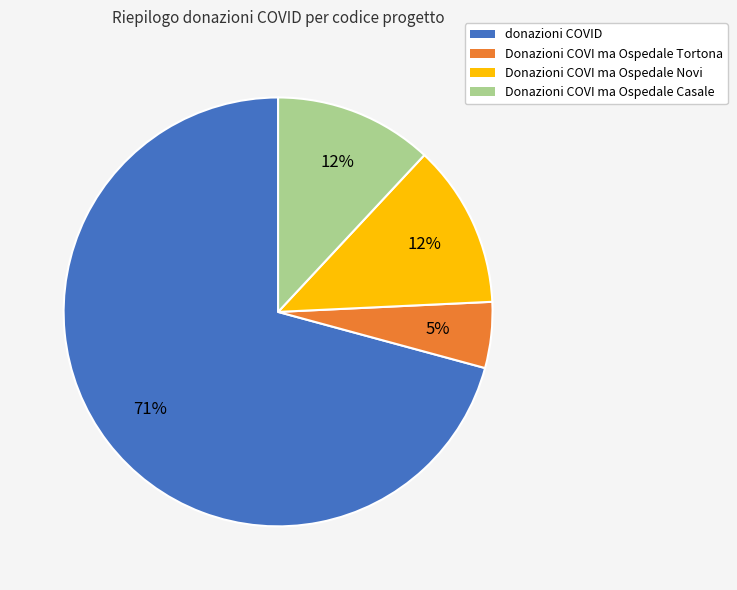

Which category has the smallest portion of the pie?

Donazioni COVI ma Ospedale Tortona